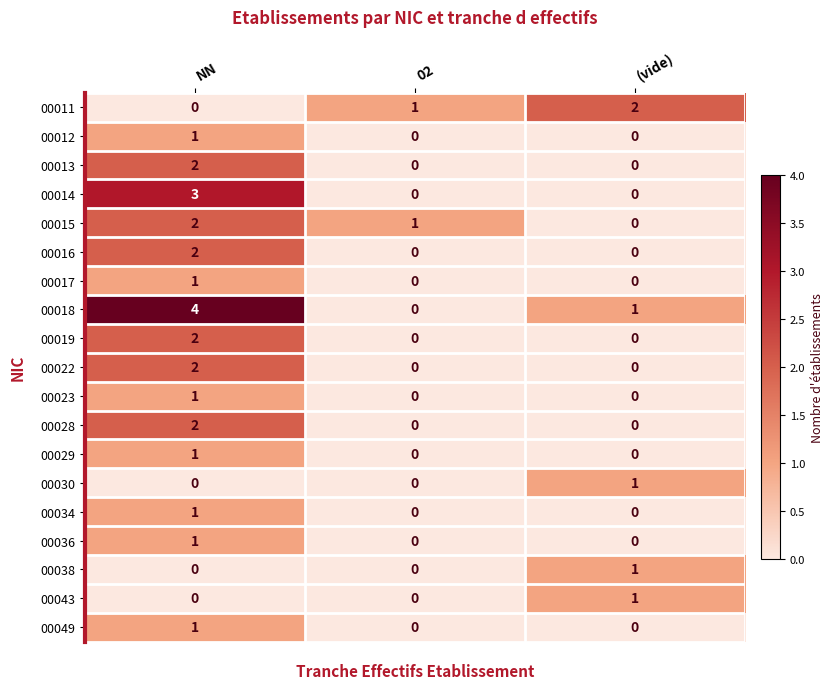

How many categories are shown in the chart?

3